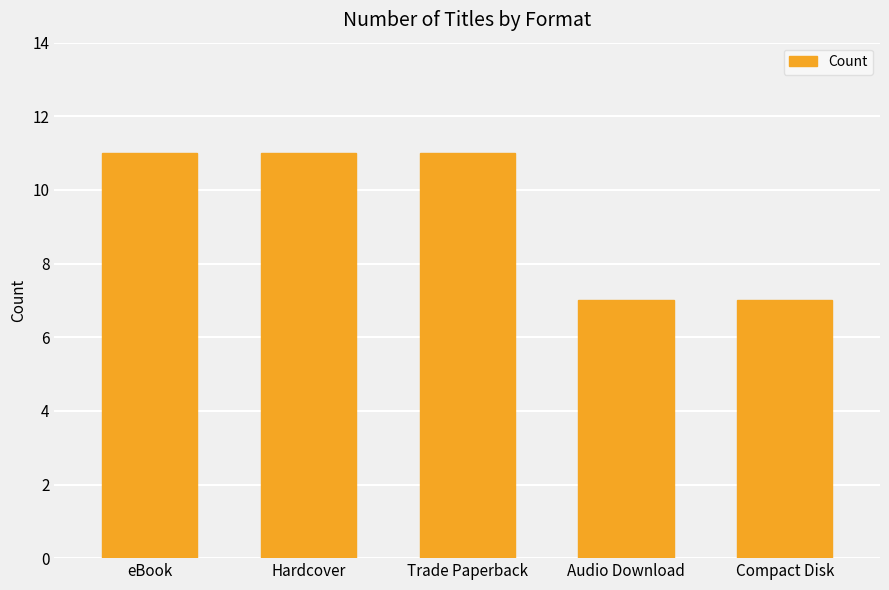

What is the maximum value shown in the chart?

11